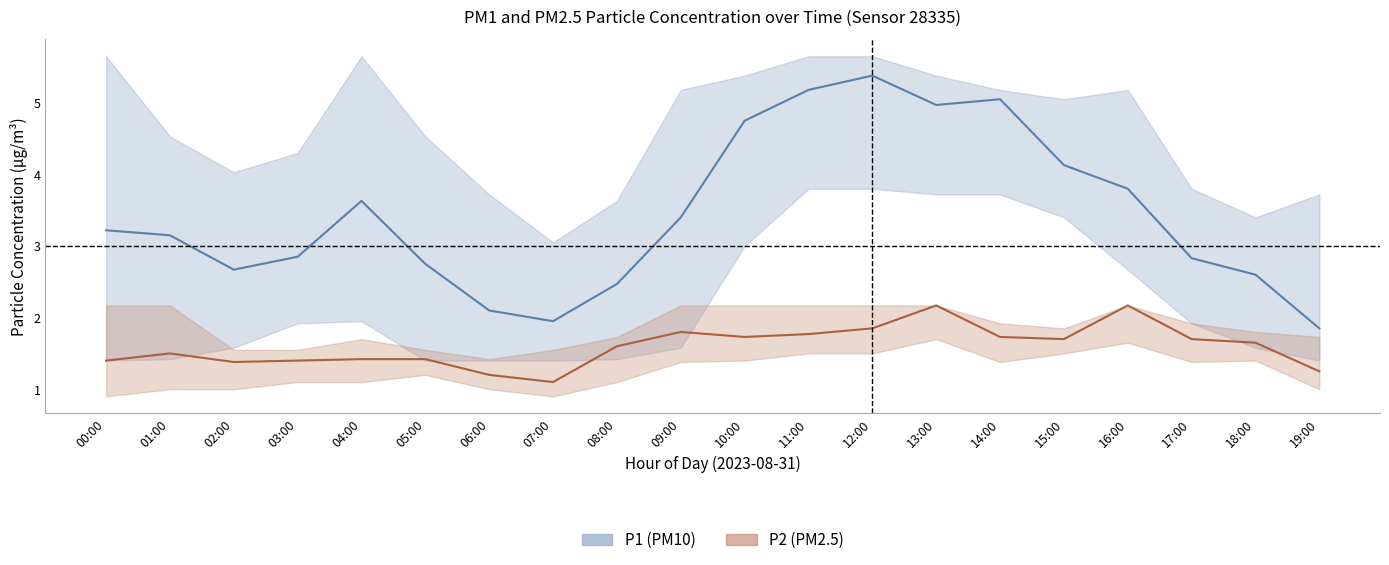

At how many categories does at least one series exceed 2?

18